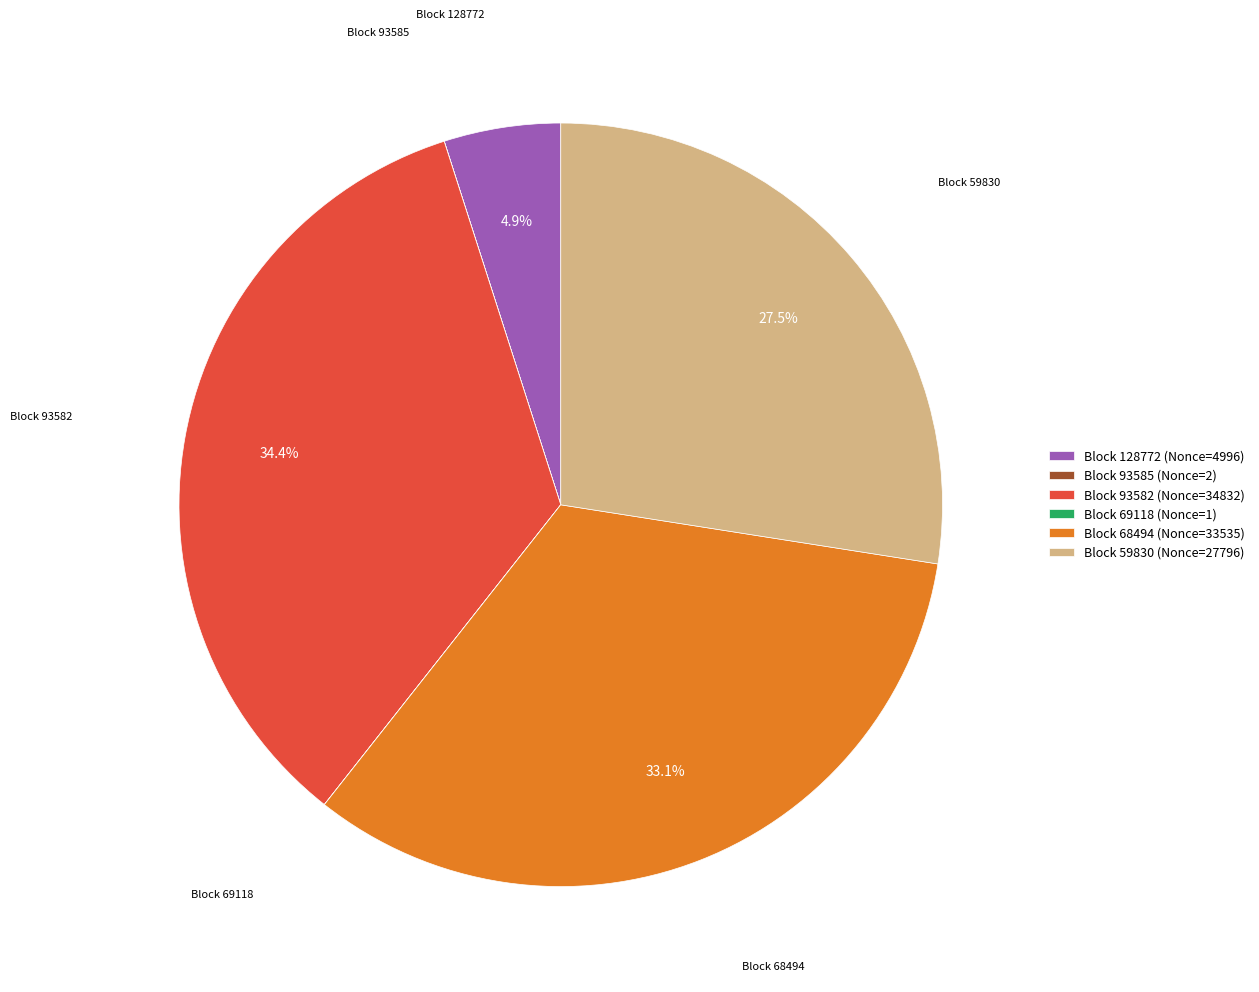

Between Block 59830 (Nonce=27796) and Block 128772 (Nonce=4996), which is larger?

Block 59830 (Nonce=27796)